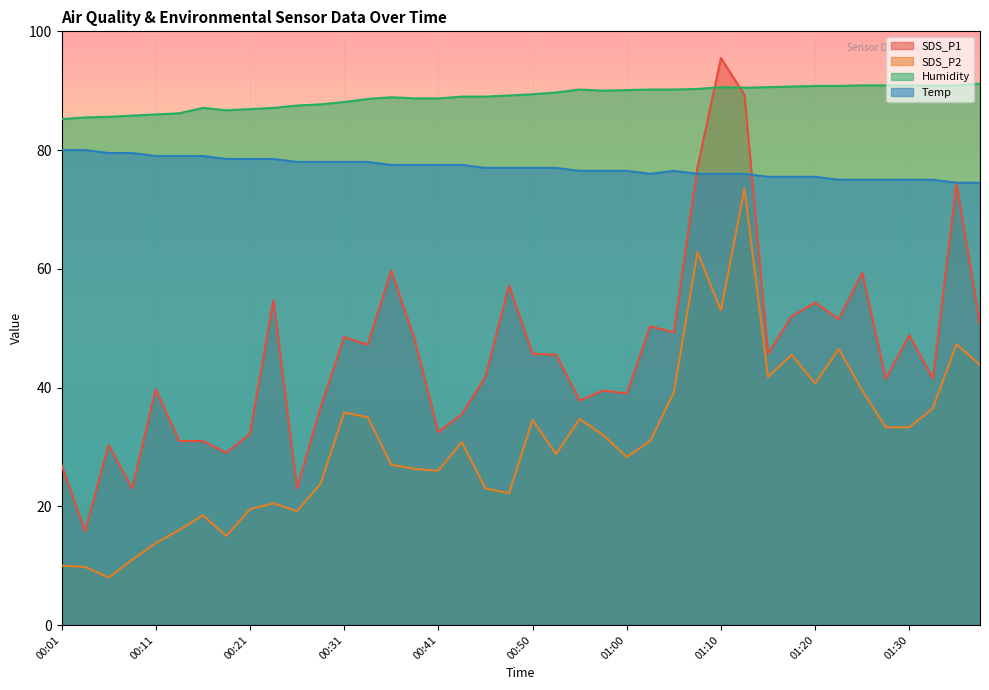

At which label does SDS_P1 first exceed 45?

00:23